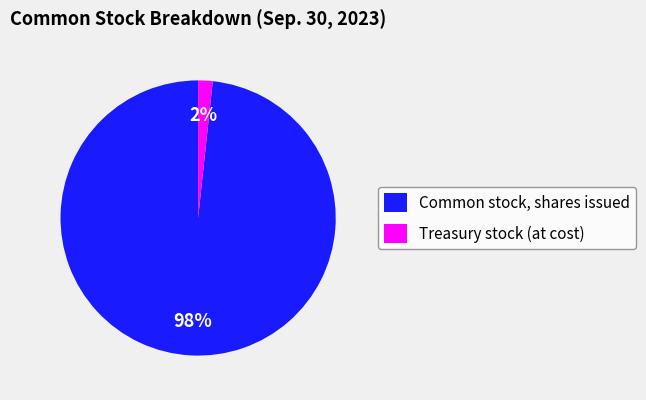

How many slices are in this pie chart?

2